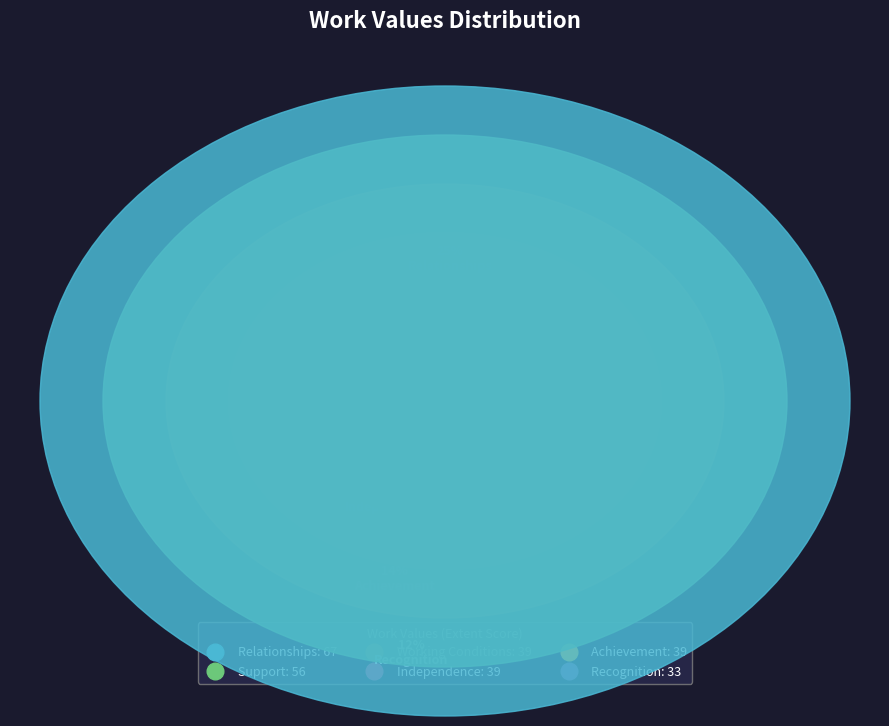

Count the number of slices in the pie.

6